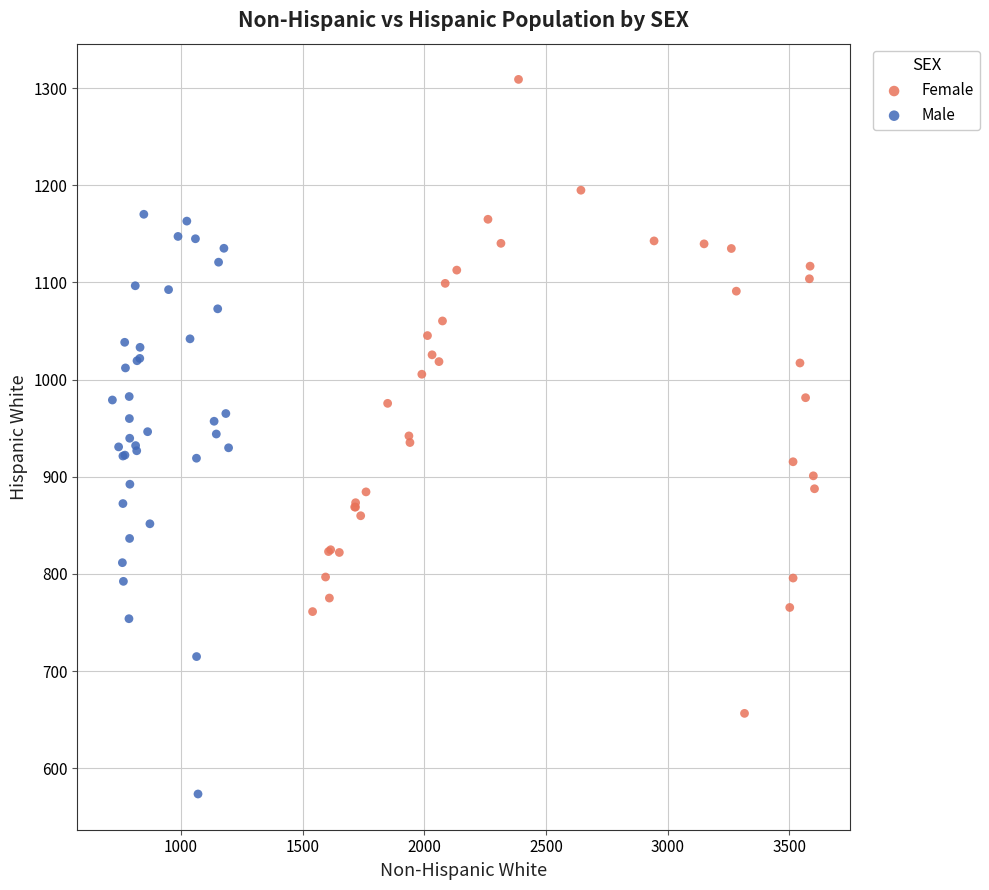

Which series has the widest spread of Y values?

Female